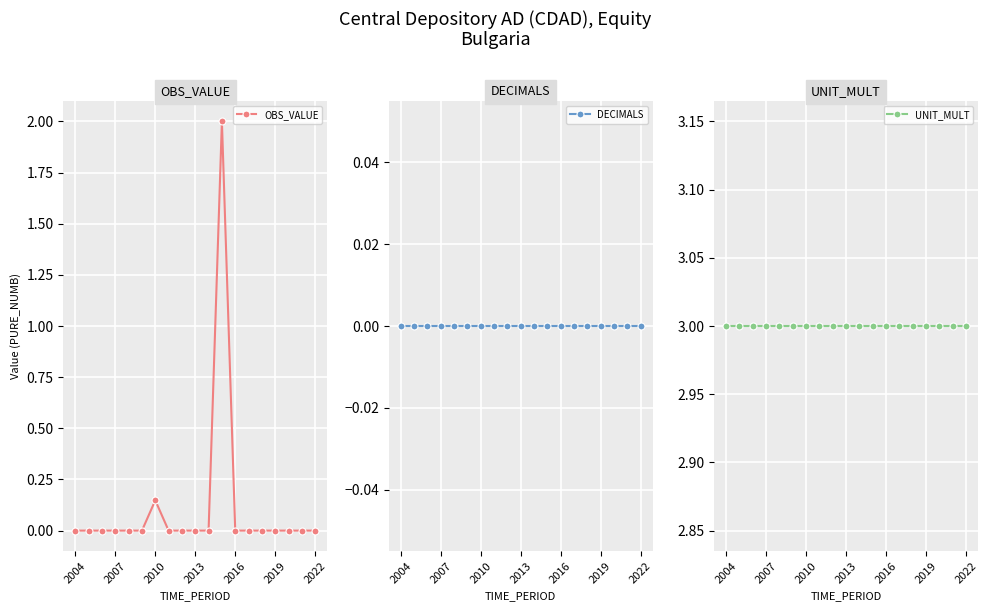

Is it true that OBS_VALUE equals 1.2 at 2007?

False